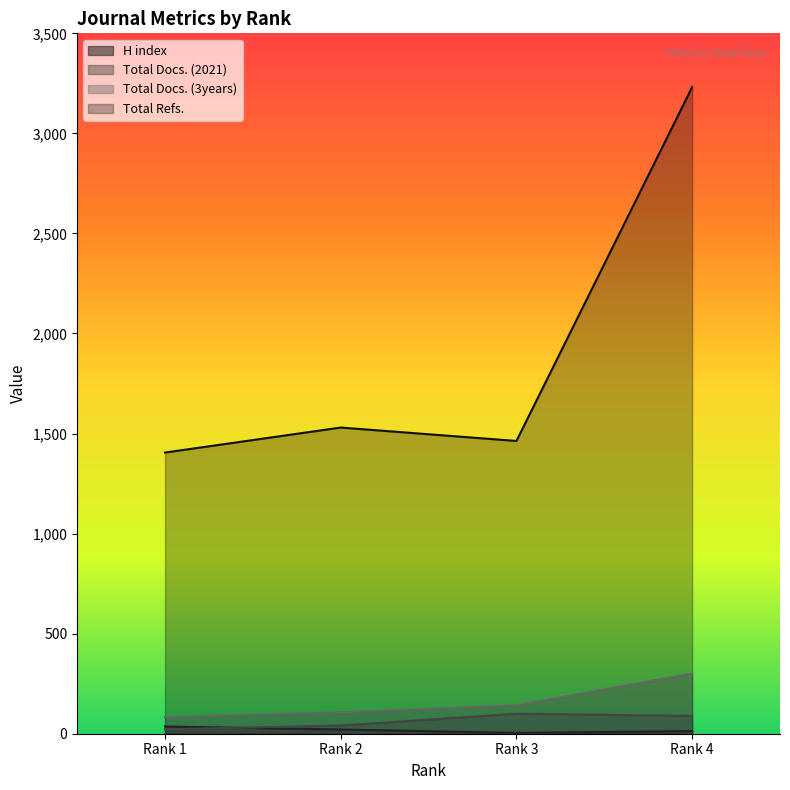

The value of Total Docs. (3years) at Rank 4 is 158. True or false?

False